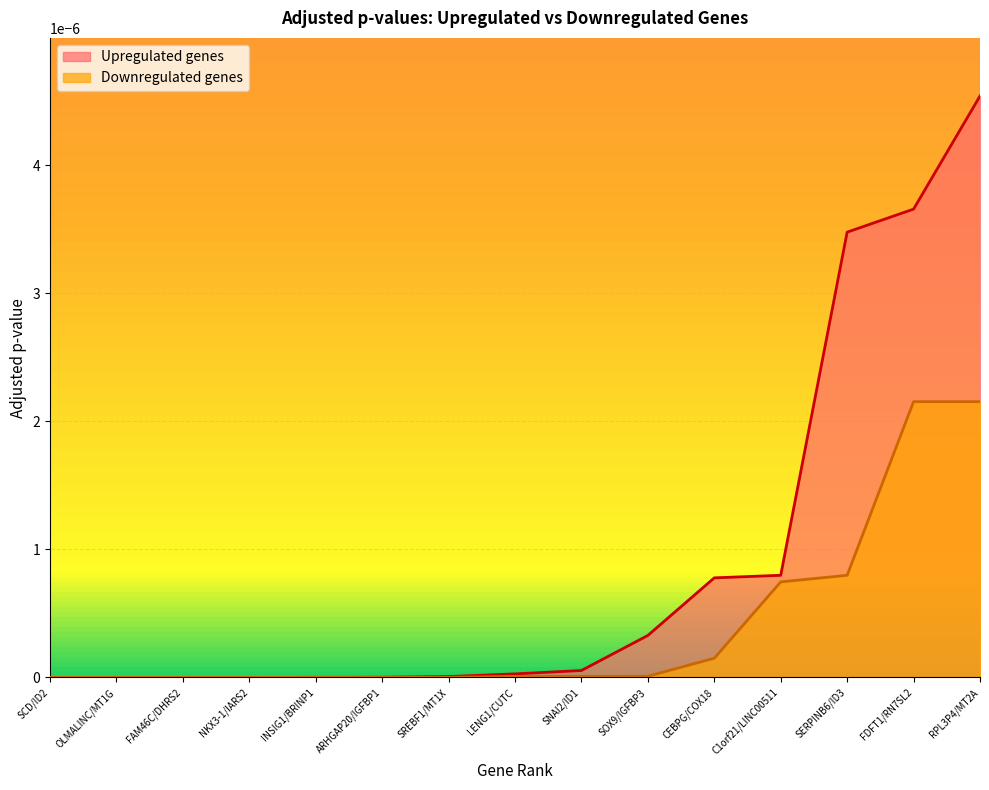

At which category does the chart reach its peak across all series?

RPL3P4/MT2A